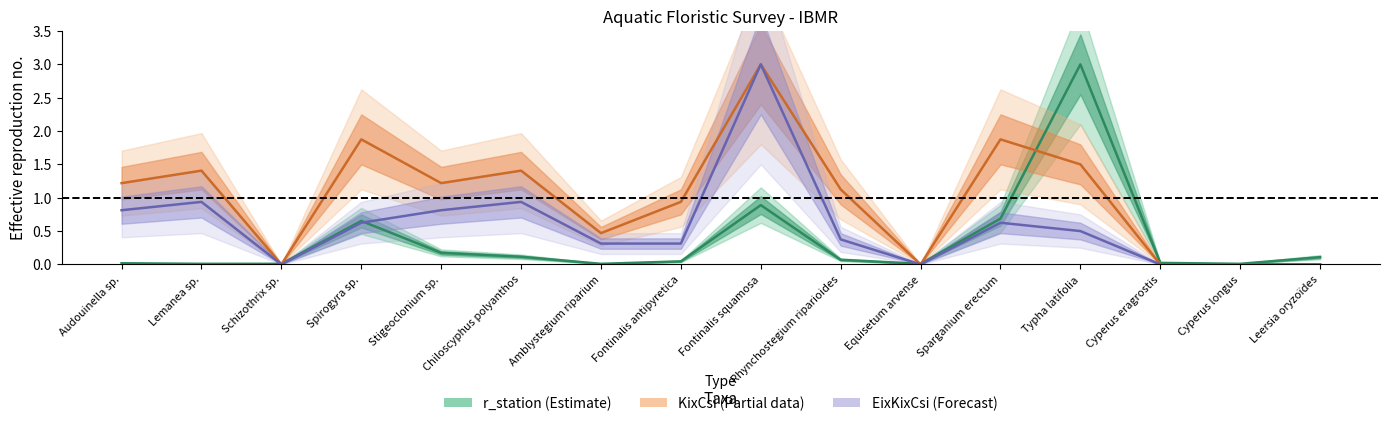

Is it true that r_station equals 0.0 at Lemanea sp.?

False